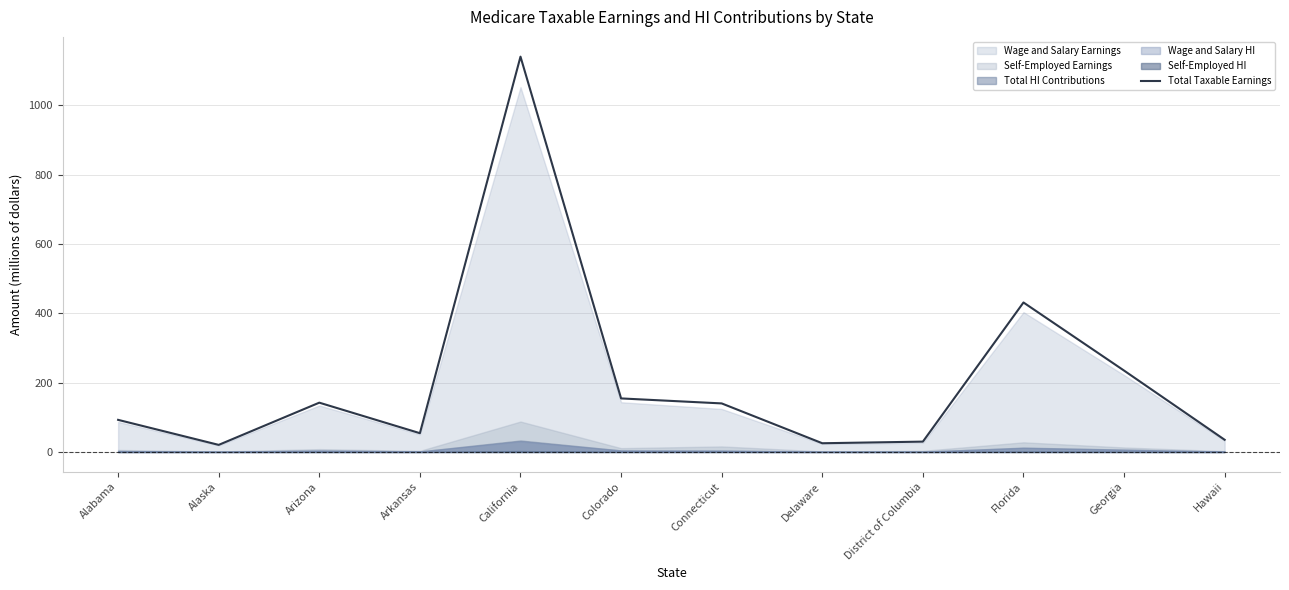

How many lines are shown in the chart?

1